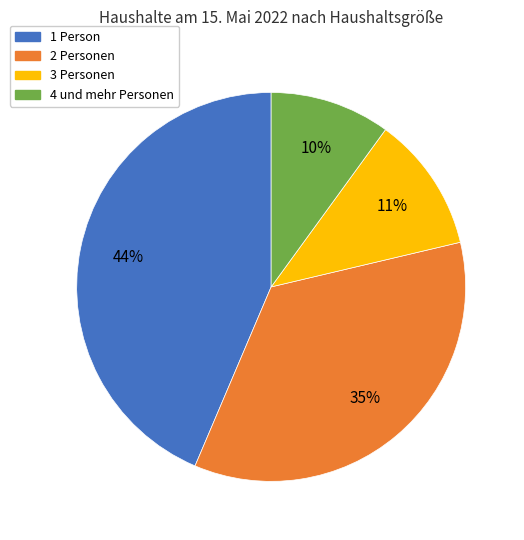

What is the smallest slice in the pie chart?

4 und mehr Personen